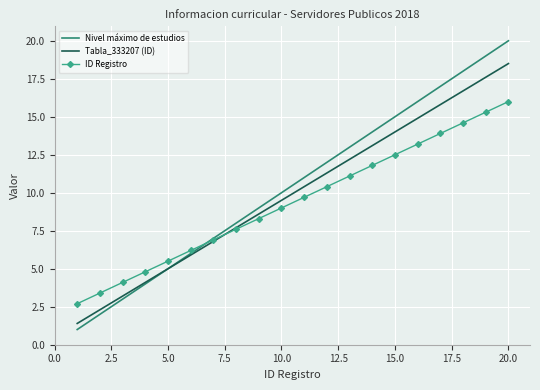

What is the minimum value shown in the chart?

1.0